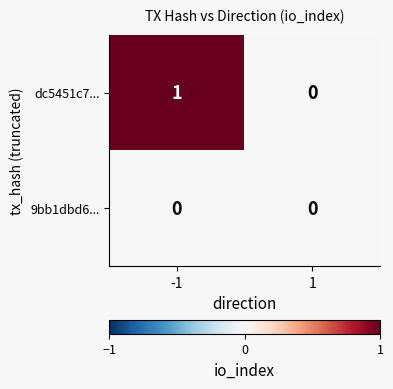

The value of 9bb1dbd6... at 1 is 0. True or false?

True